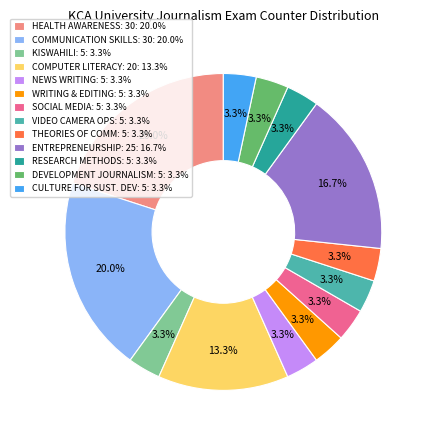

What percentage is NOT represented by VIDEO CAMERA OPS: 5: 3.3%?

96.7%